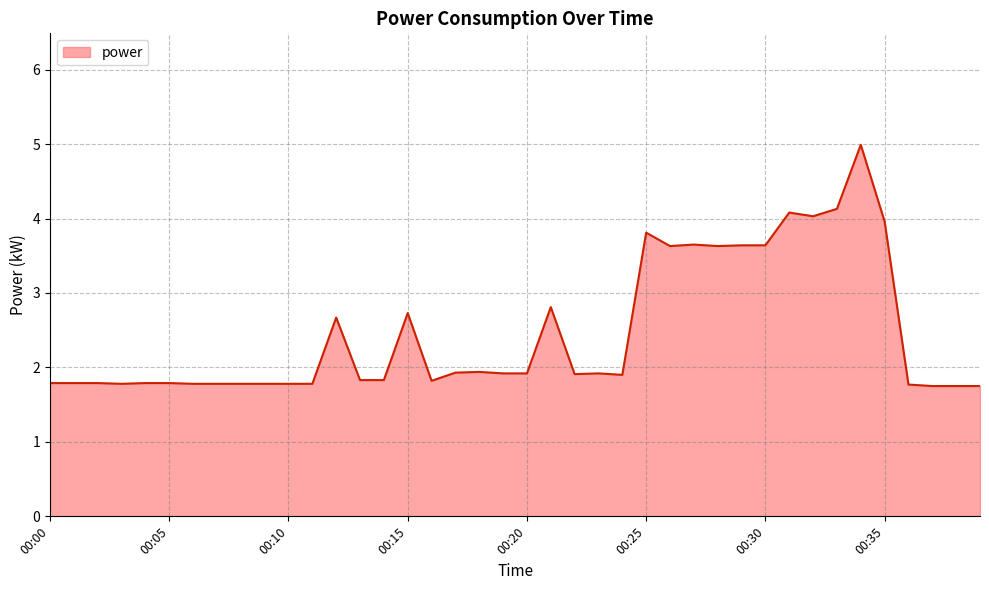

Does the chart display data point markers on the line(s)?

No